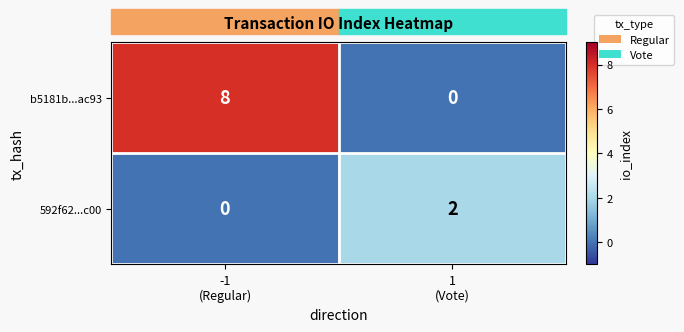

How many data points does each series have?

2